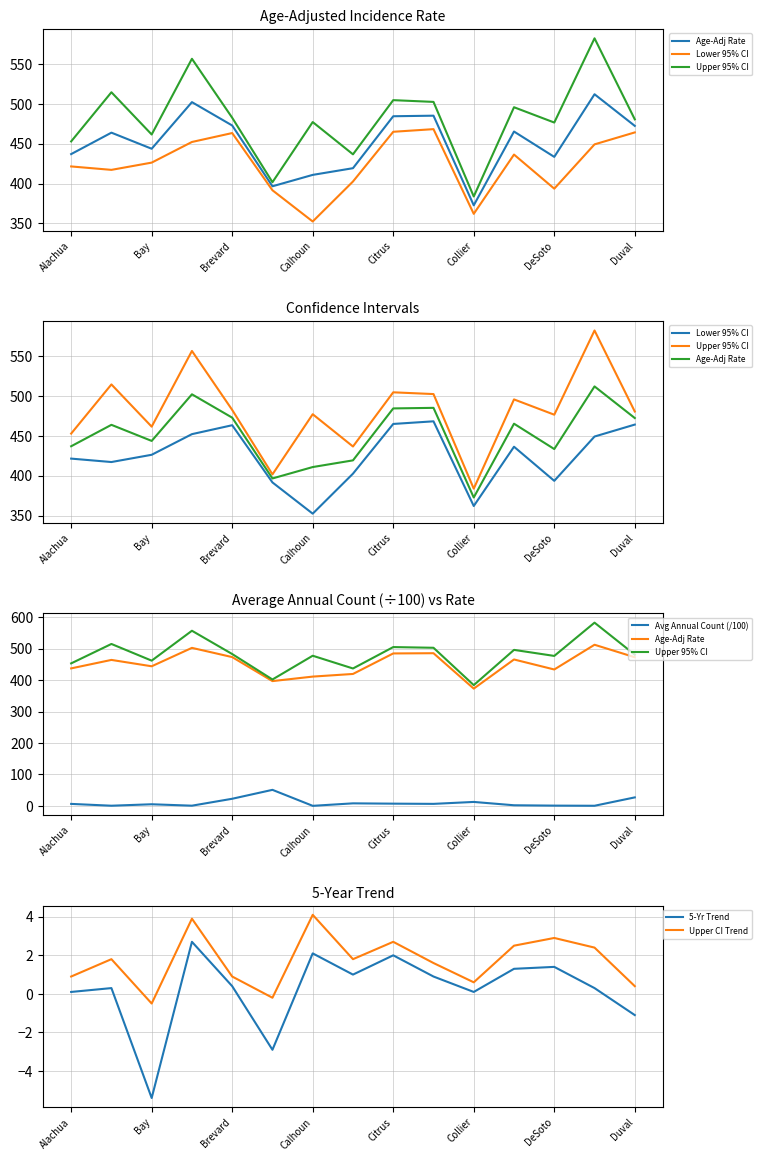

Read the Upper CI Trend value at Duval.

0.4